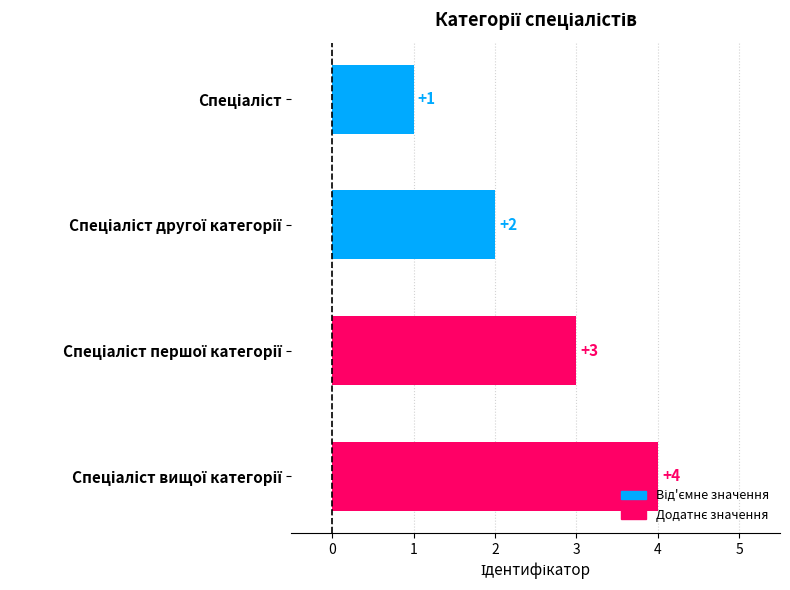

What is the maximum value shown in the chart?

4